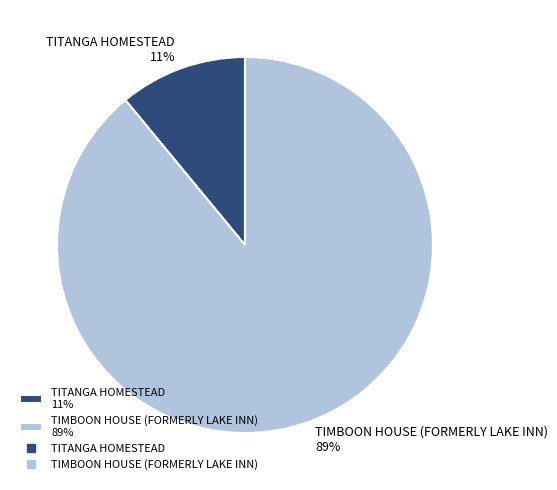

Do TIMBOON HOUSE (FORMERLY LAKE INN) 89% and TITANGA HOMESTEAD 11% together represent more than half of the pie?

Yes